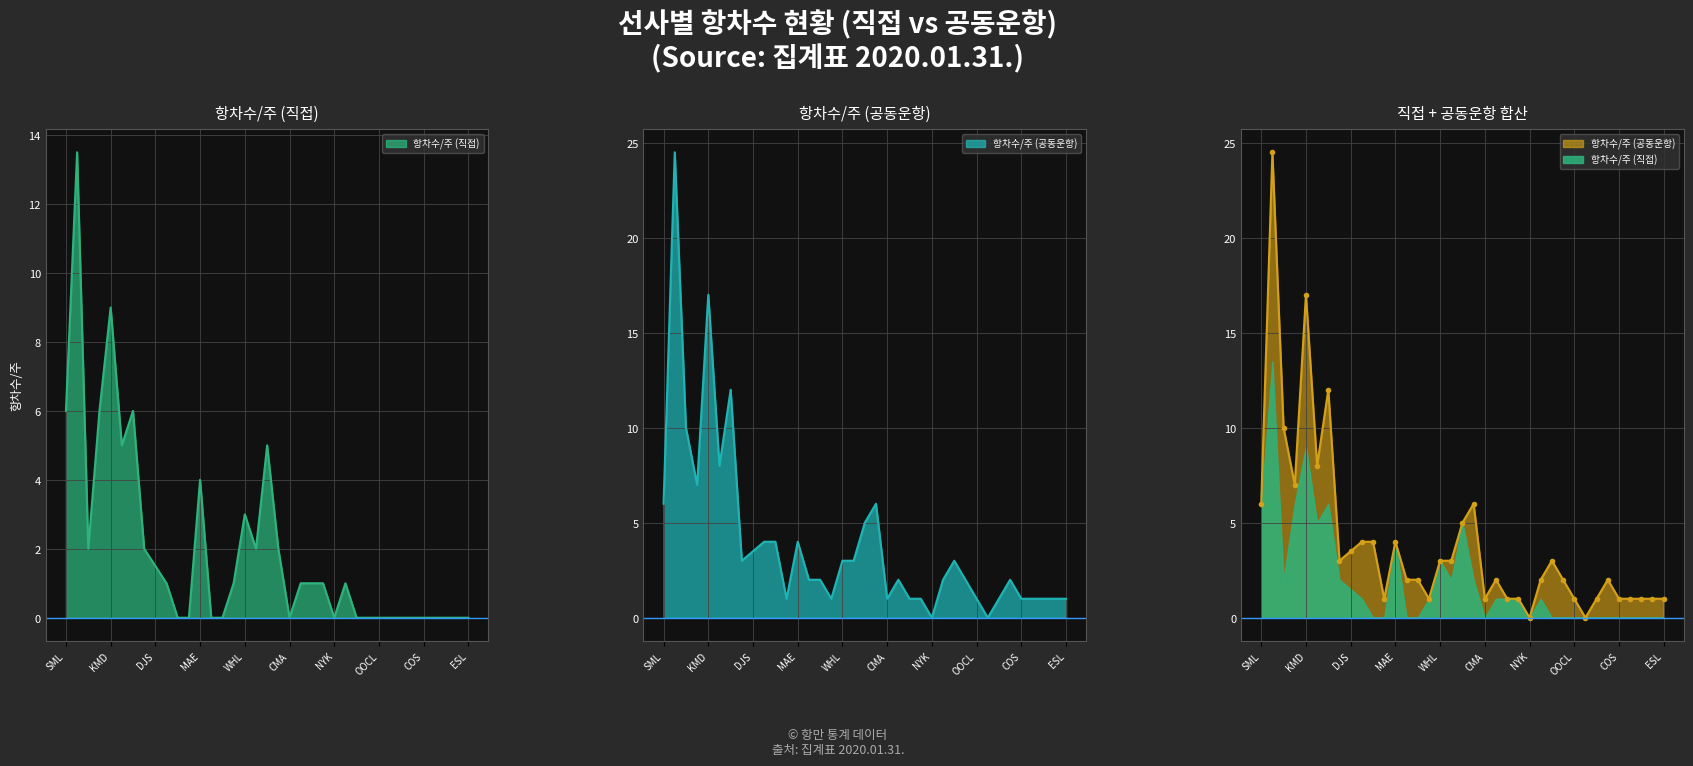

At which category does 항차수/주 (공동운항) reach its first local peak?

SKR